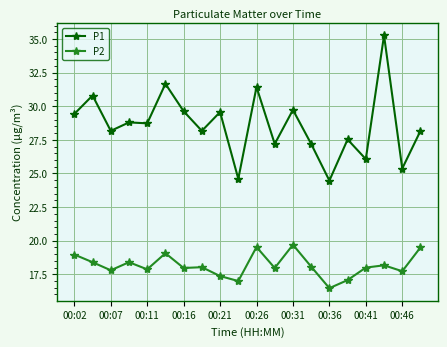

What is the difference between the maximum and minimum values in the P1 series?

10.8